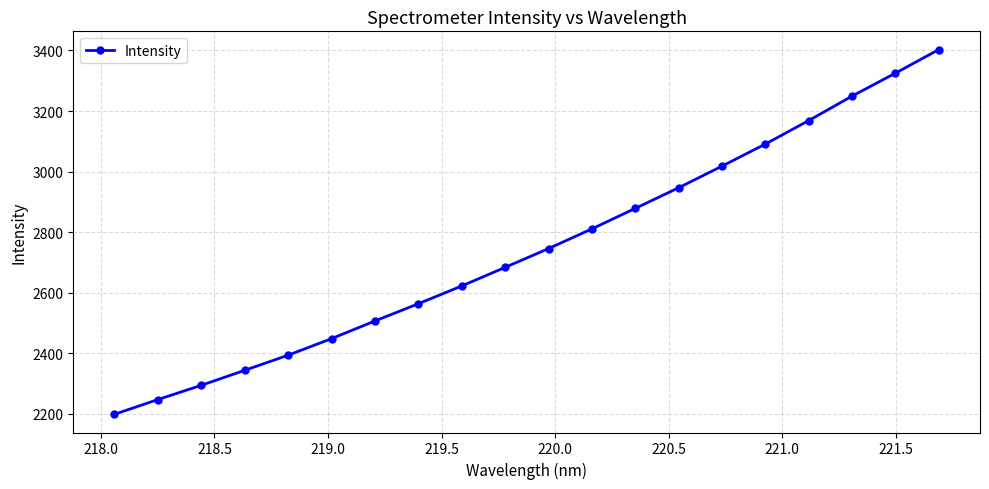

What is the maximum value shown in the chart?

3403.0